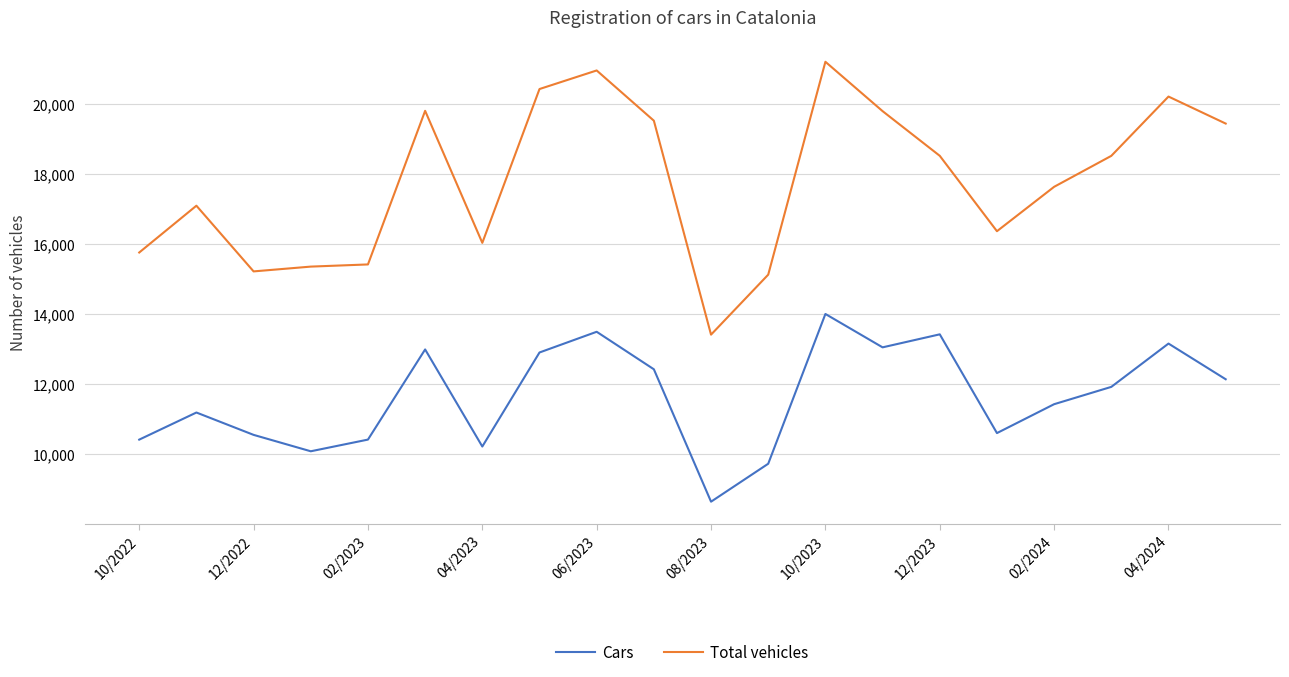

What is the smallest value displayed?

8636